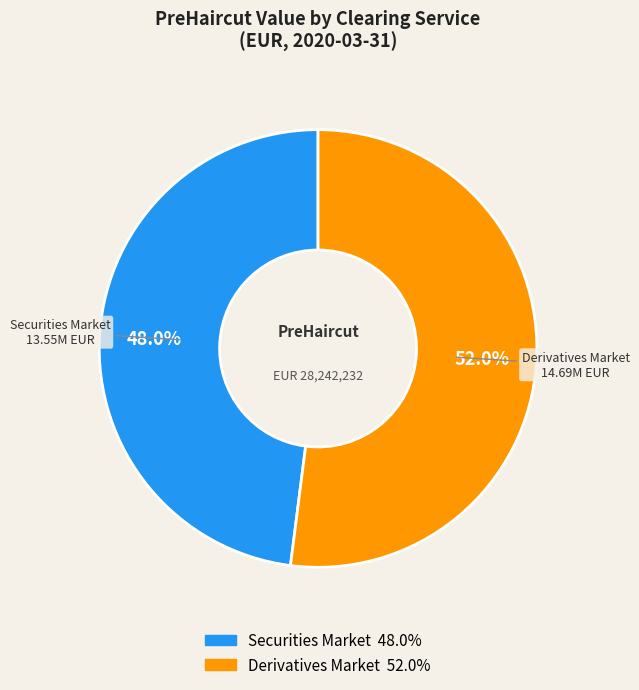

Between Derivatives Market and Securities Market, which is larger?

Derivatives Market